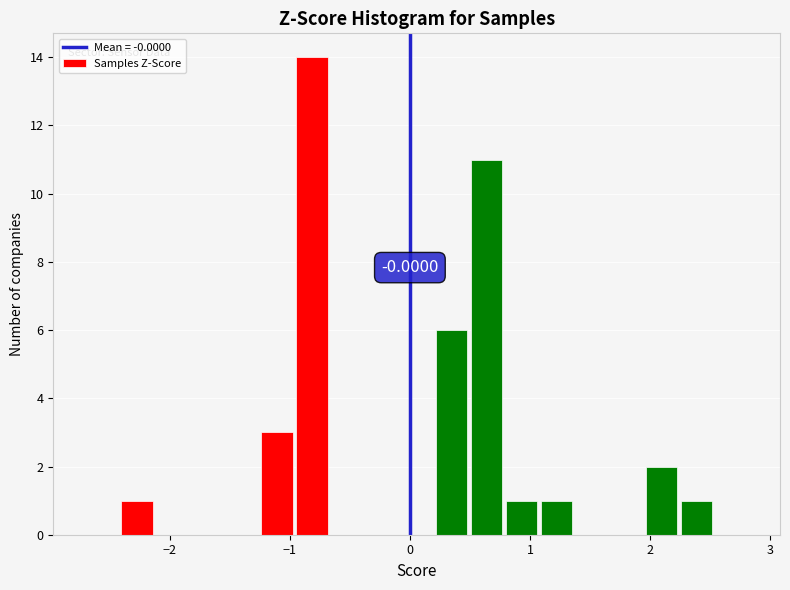

Read against the x-axis, roughly where is the centre of the tallest bar?

-0.8